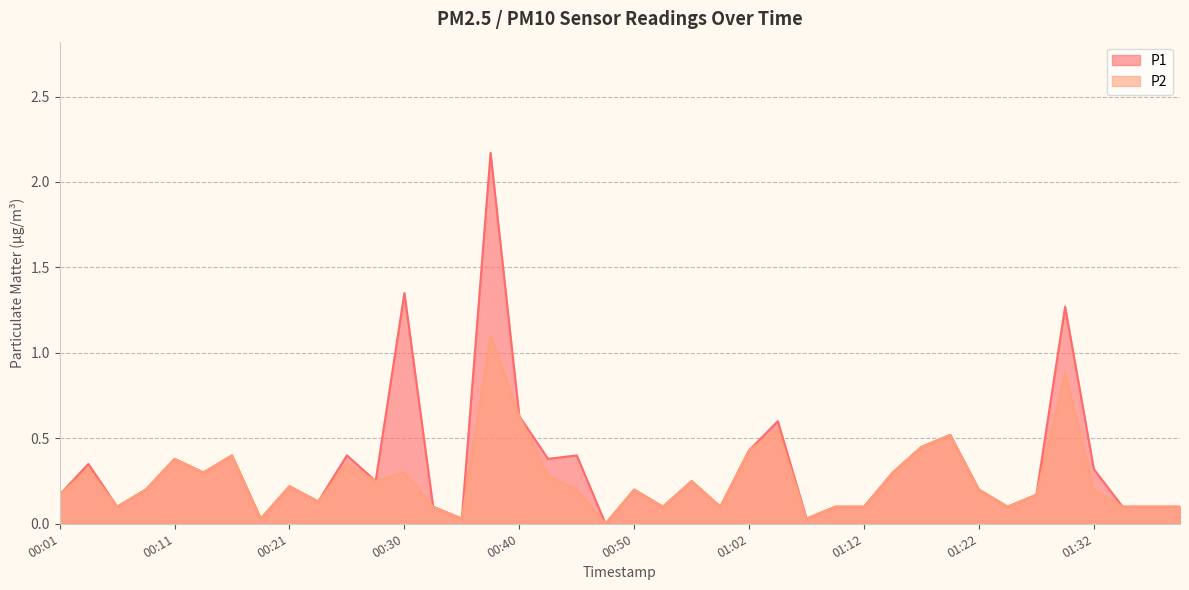

Which label corresponds to the largest value in the chart?

00:38